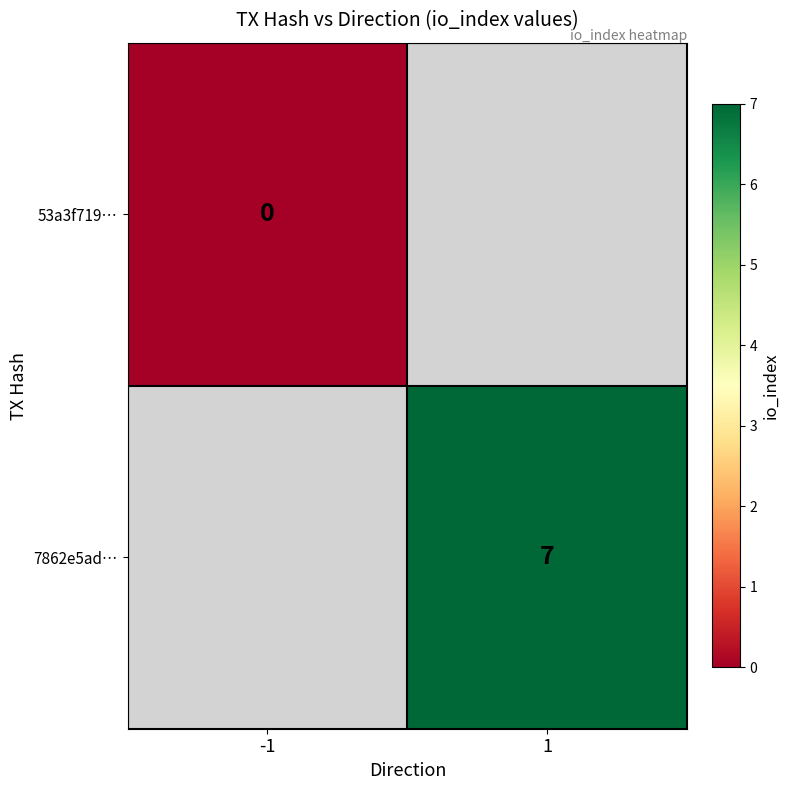

The 7862e5ad… series shows 7 at 1. True or false?

True